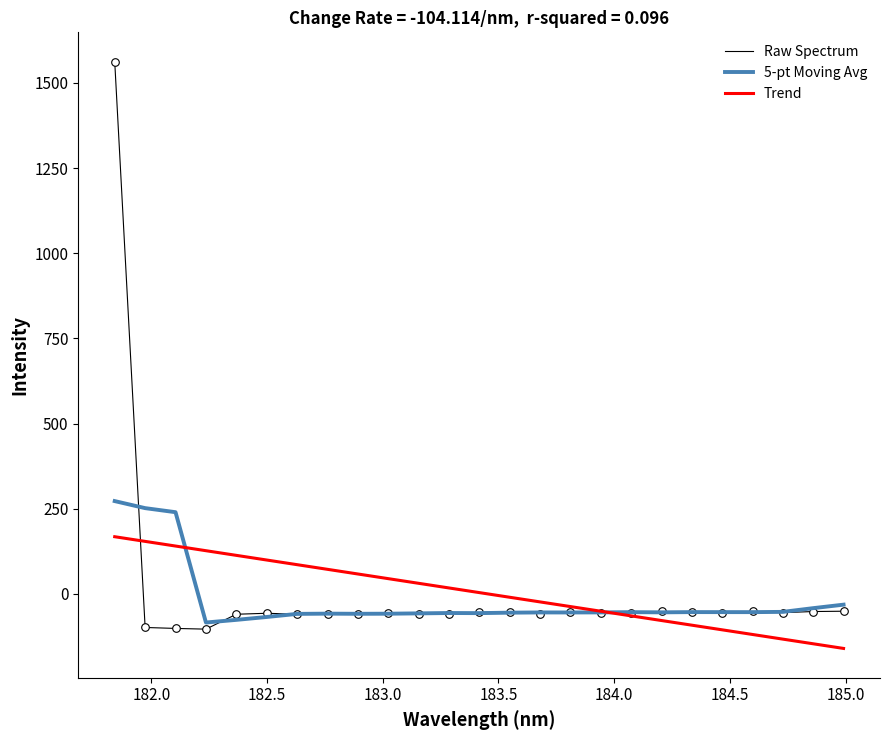

What is the lowest value of the Raw Spectrum series?

-103.3